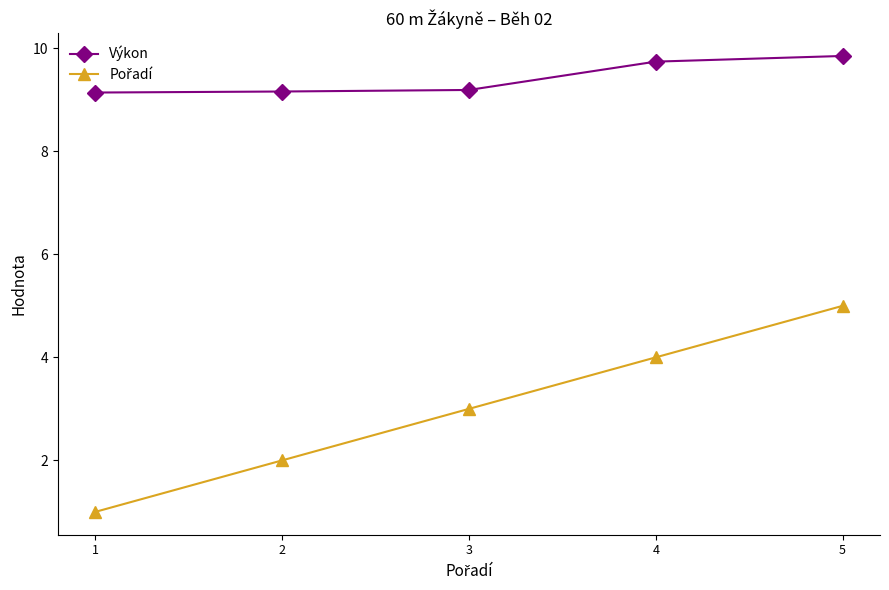

What is the difference between the maximum and minimum values in the Výkon series?

0.7